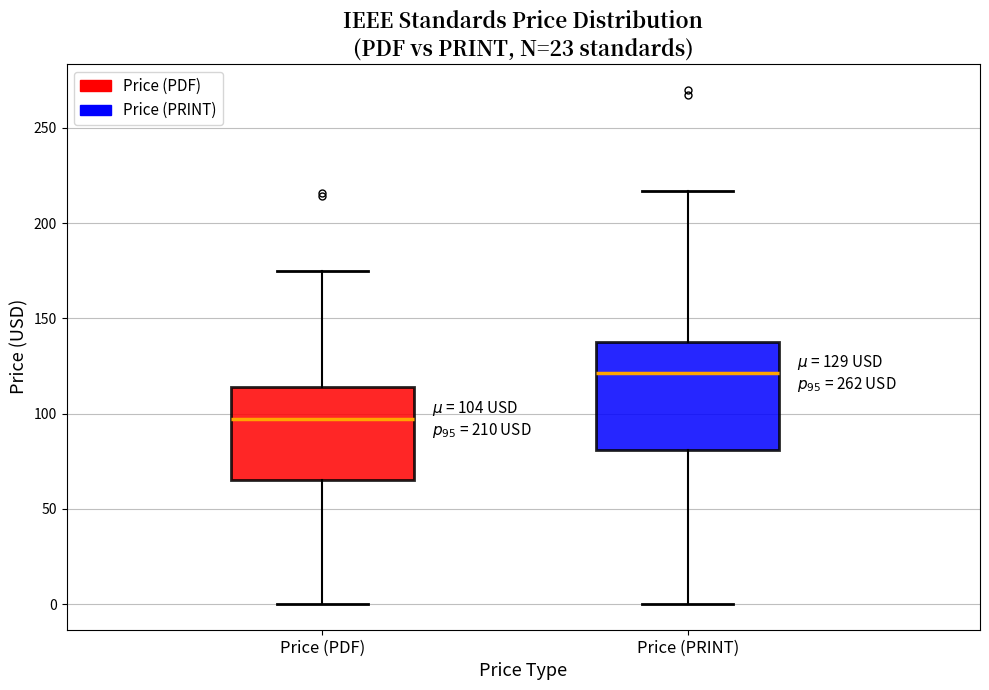

Which box is the tallest, from its lower edge to its upper edge?

Price (PRINT)